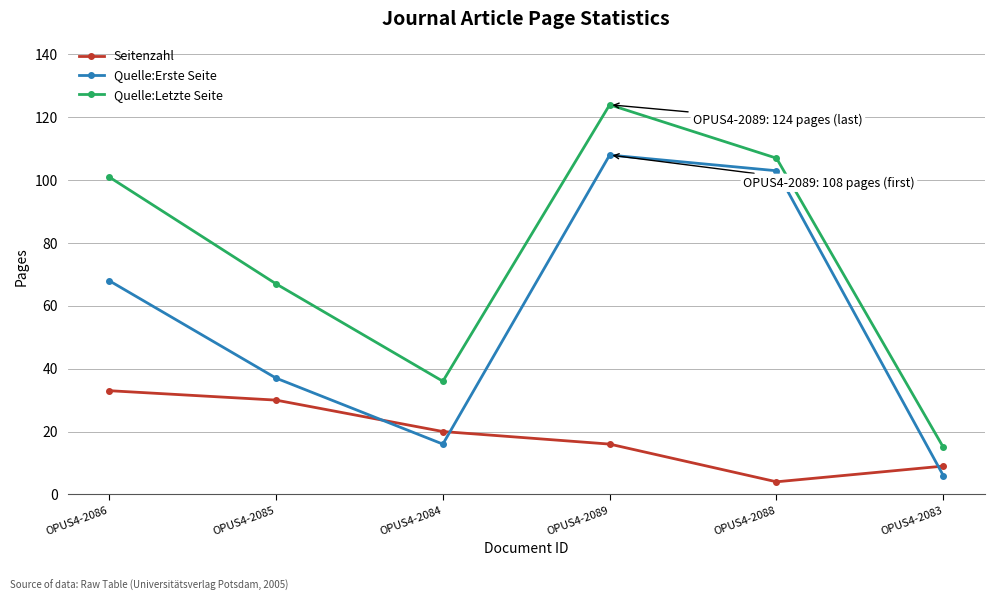

List the labels in order of Quelle:Erste Seite value, smallest first.

OPUS4-2083, OPUS4-2084, OPUS4-2085, OPUS4-2086, OPUS4-2088, OPUS4-2089